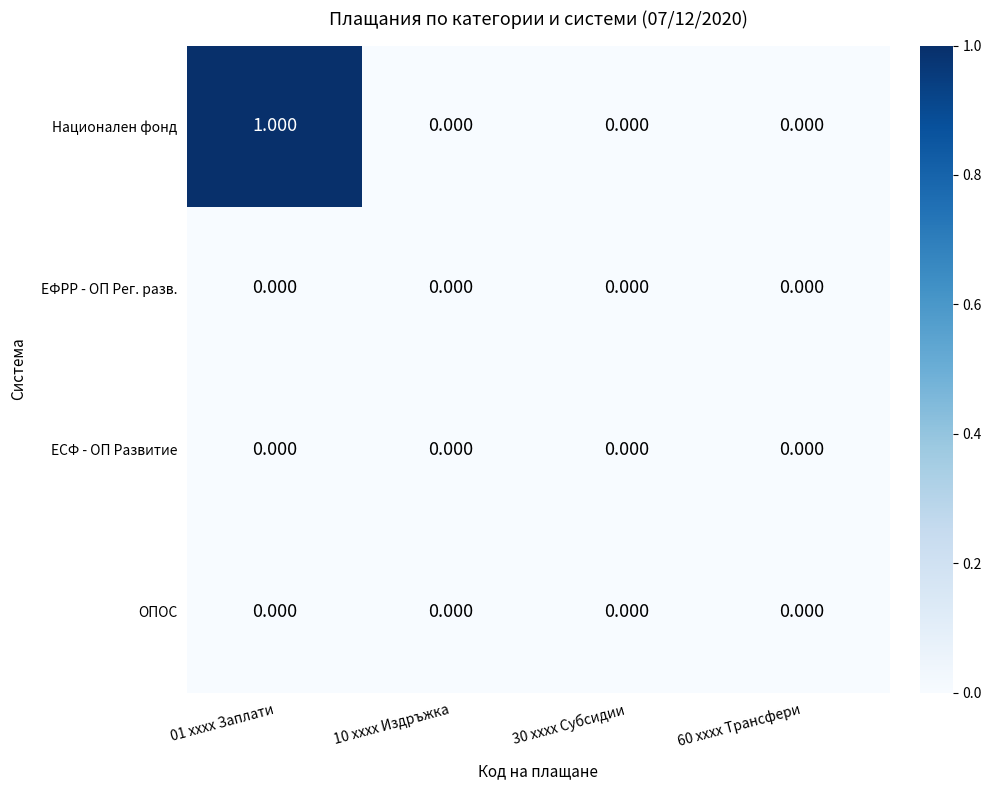

Which series has the largest total across all categories?

Национален фонд